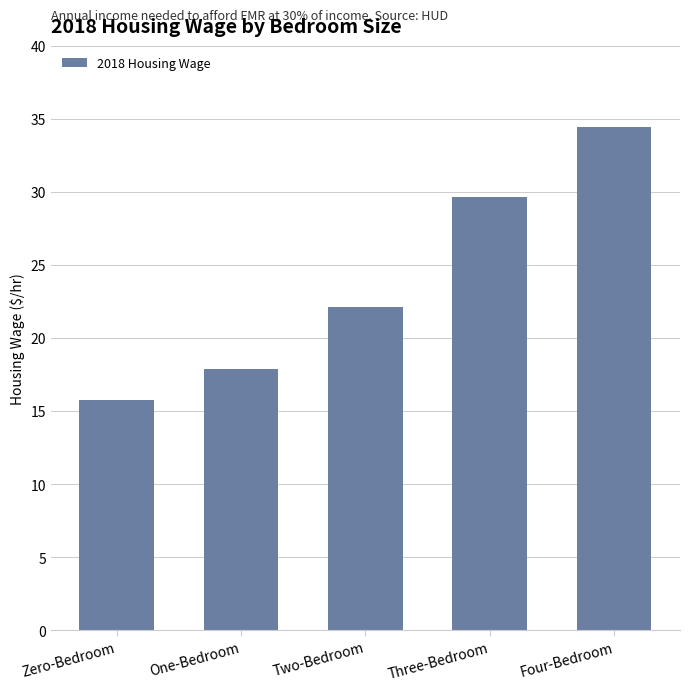

Reading left to right, list all the values displayed in this chart.

Zero-Bedroom=15.8	One-Bedroom=17.9	Two-Bedroom=22.1	Three-Bedroom=29.6	Four-Bedroom=34.4